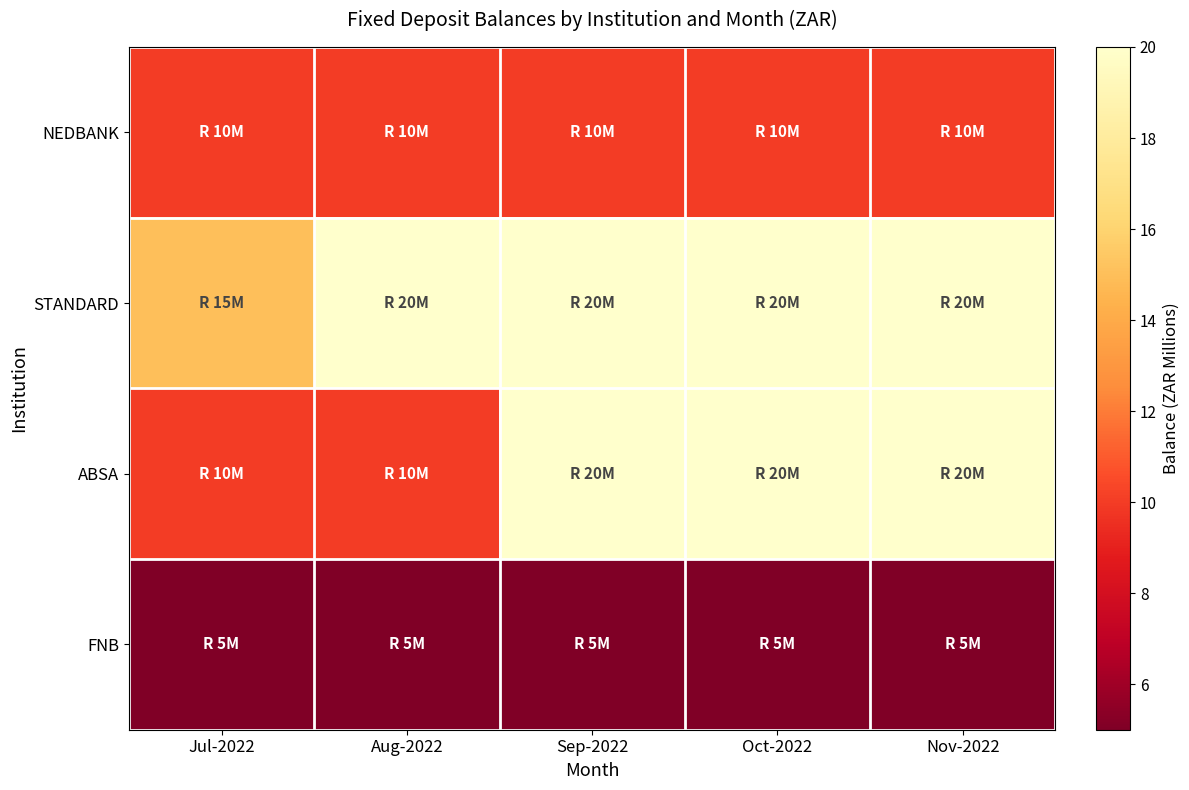

Which series has the largest range (max minus min)?

ABSA